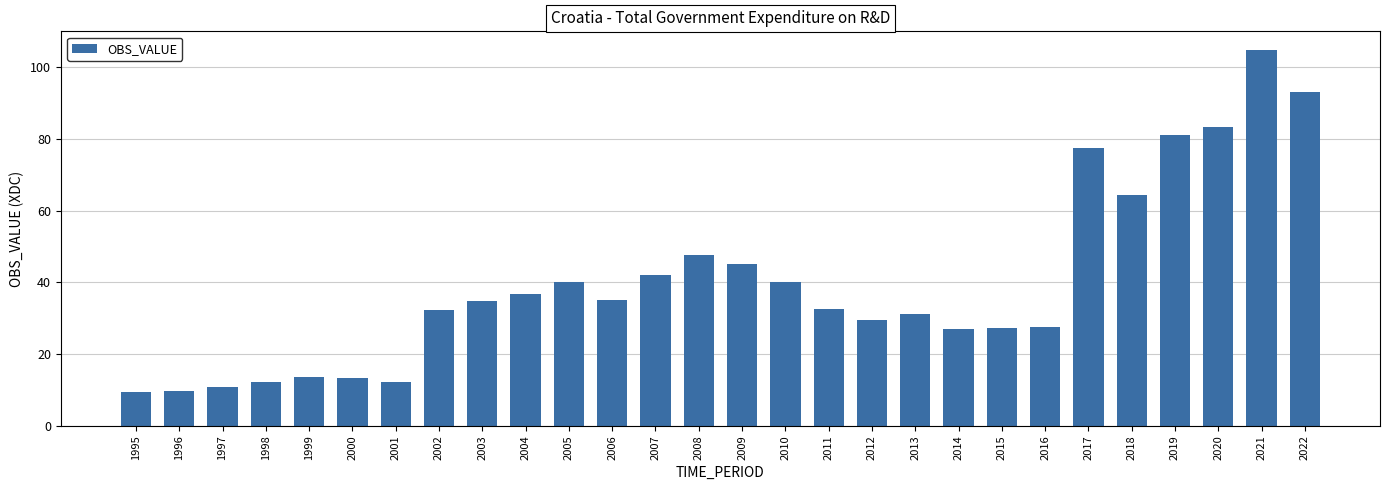

What is the change in value from 2002 to 2016?

-4.8